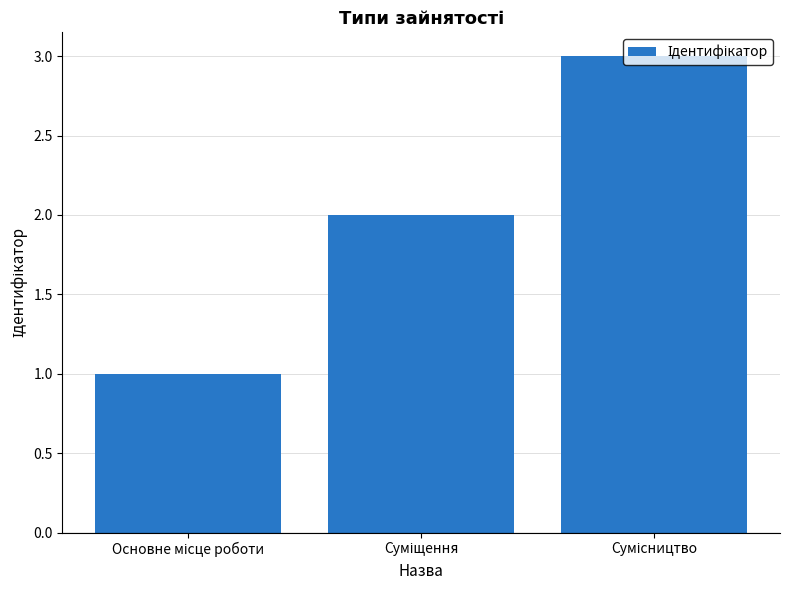

What is the greatest value displayed?

3